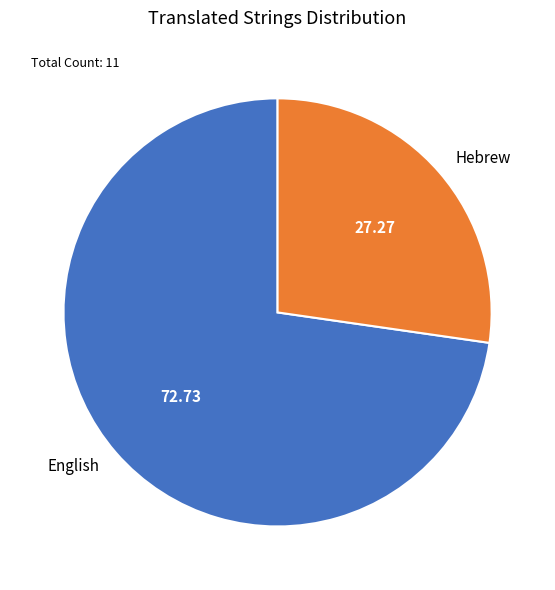

Do Hebrew and English together represent more than half of the pie?

Yes